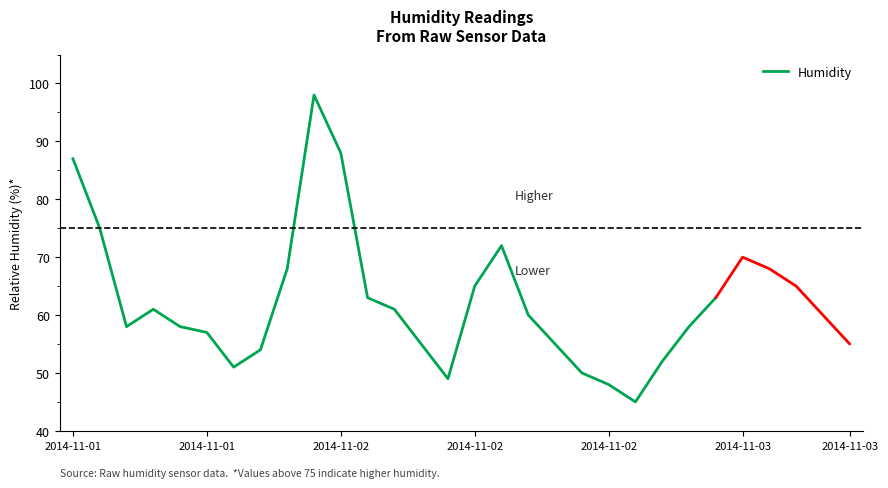

The value at 22 is 13. True or false?

False